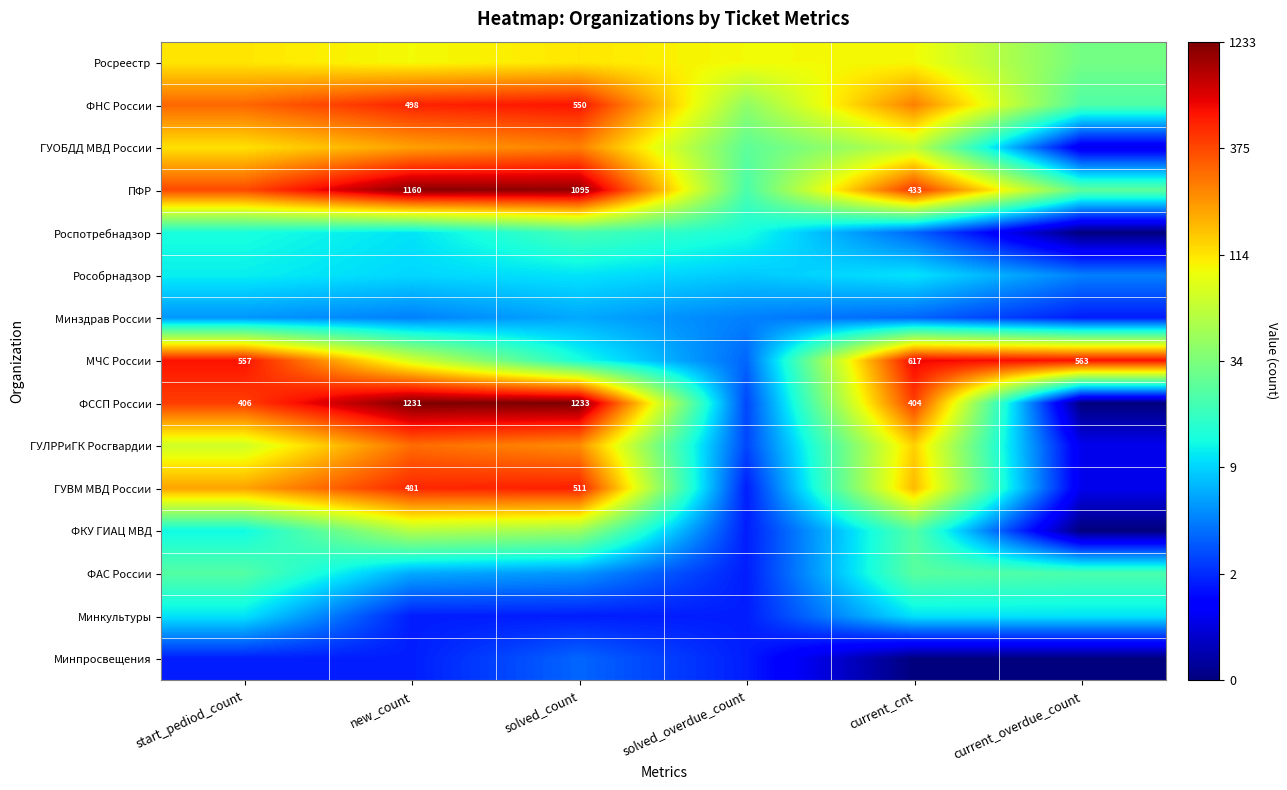

At which label does ФАС России first exceed 3?

start_pediod_count